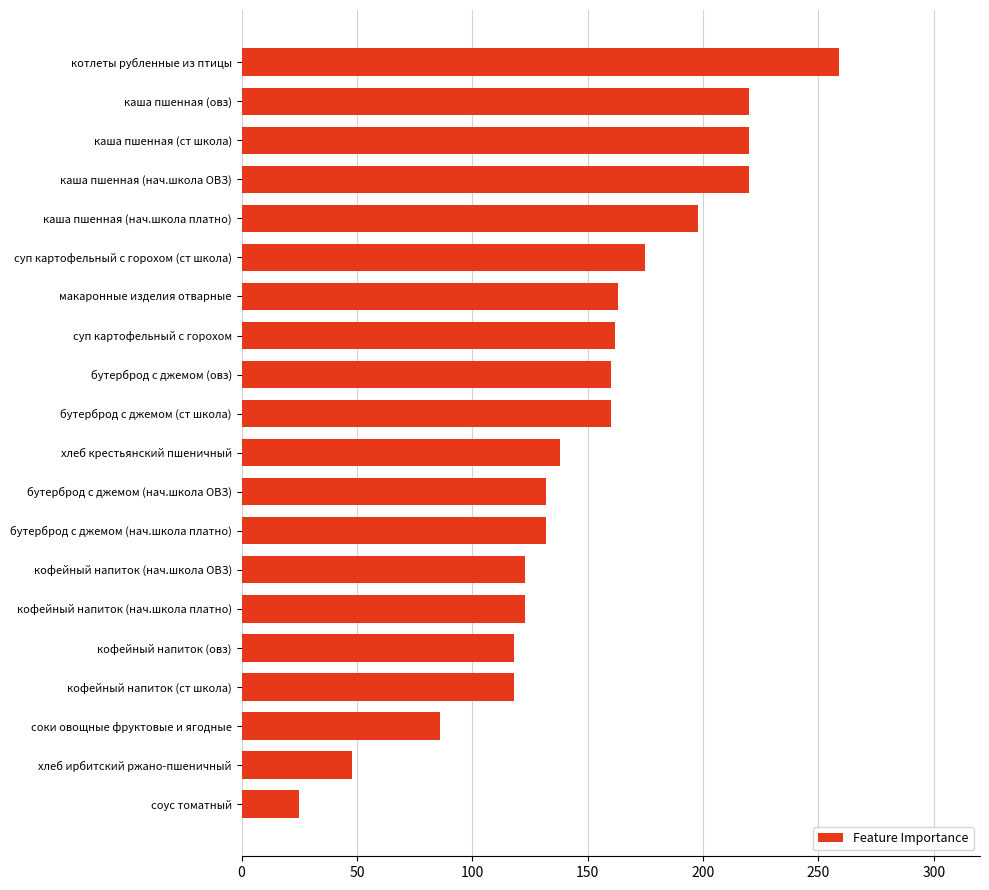

How many bars are there in total?

20